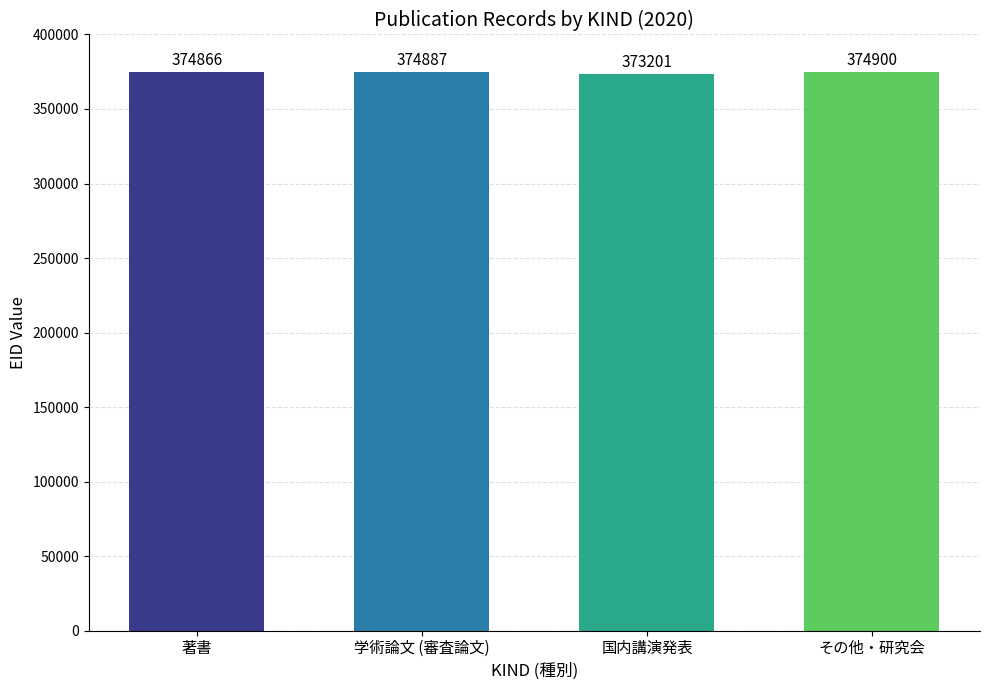

Which category has the highest value across all series?

その他・研究会